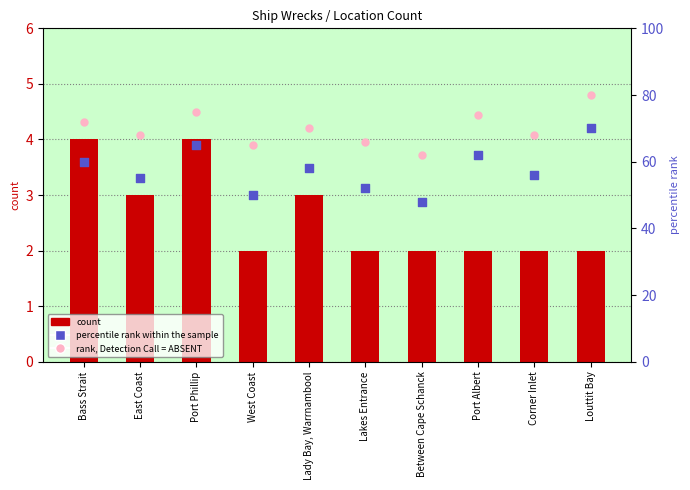

At which category is the sum across all series the highest?

Louttit Bay